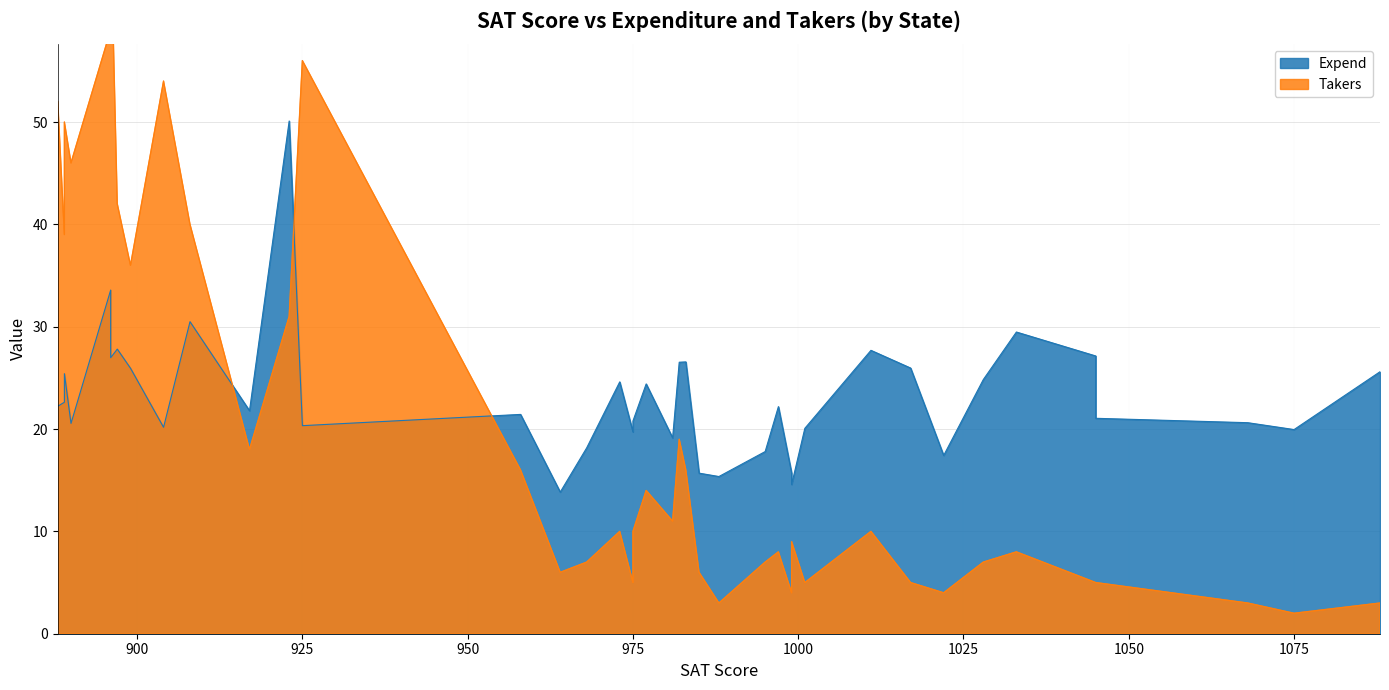

At how many categories does at least one series exceed 13?

40